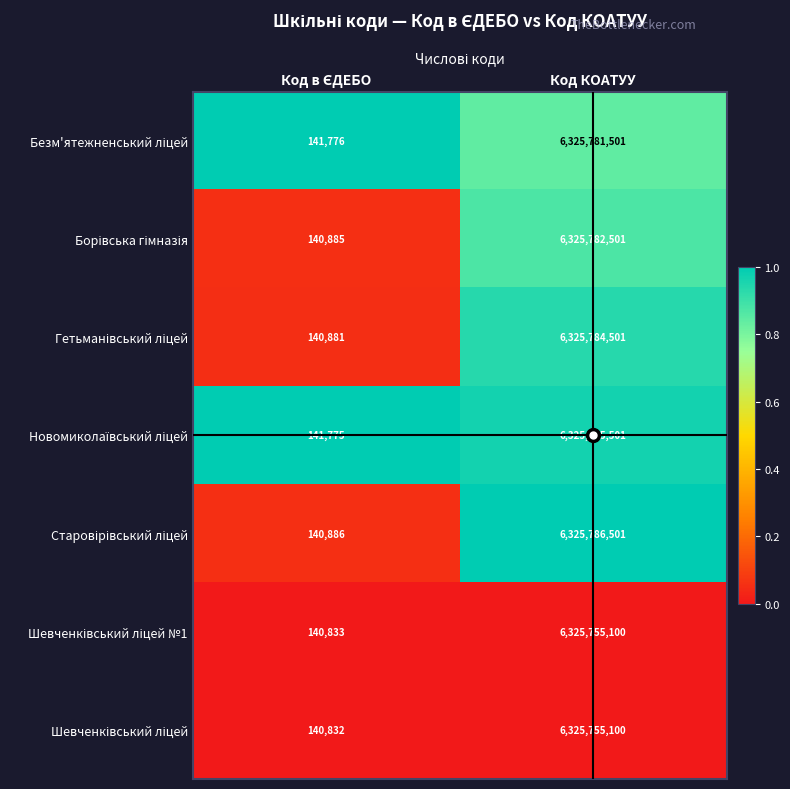

At which category is the sum across all series the highest?

Код КОАТУУ